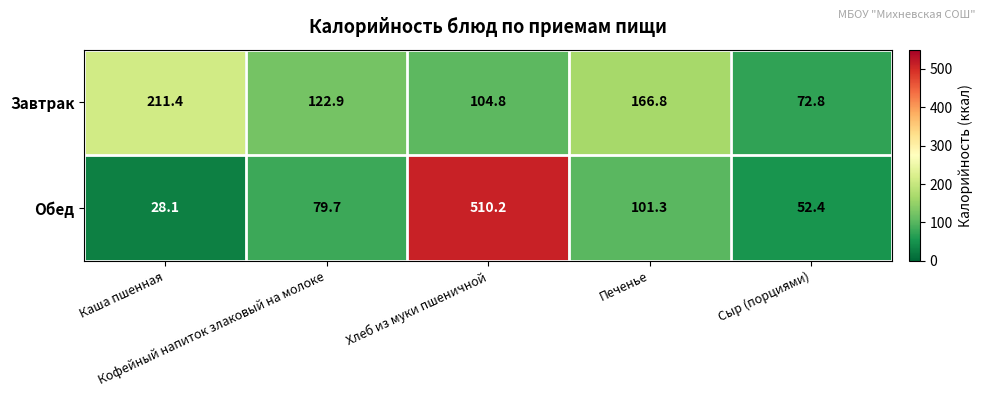

List the series in order of their overall mean, lowest first.

Завтрак, Обед